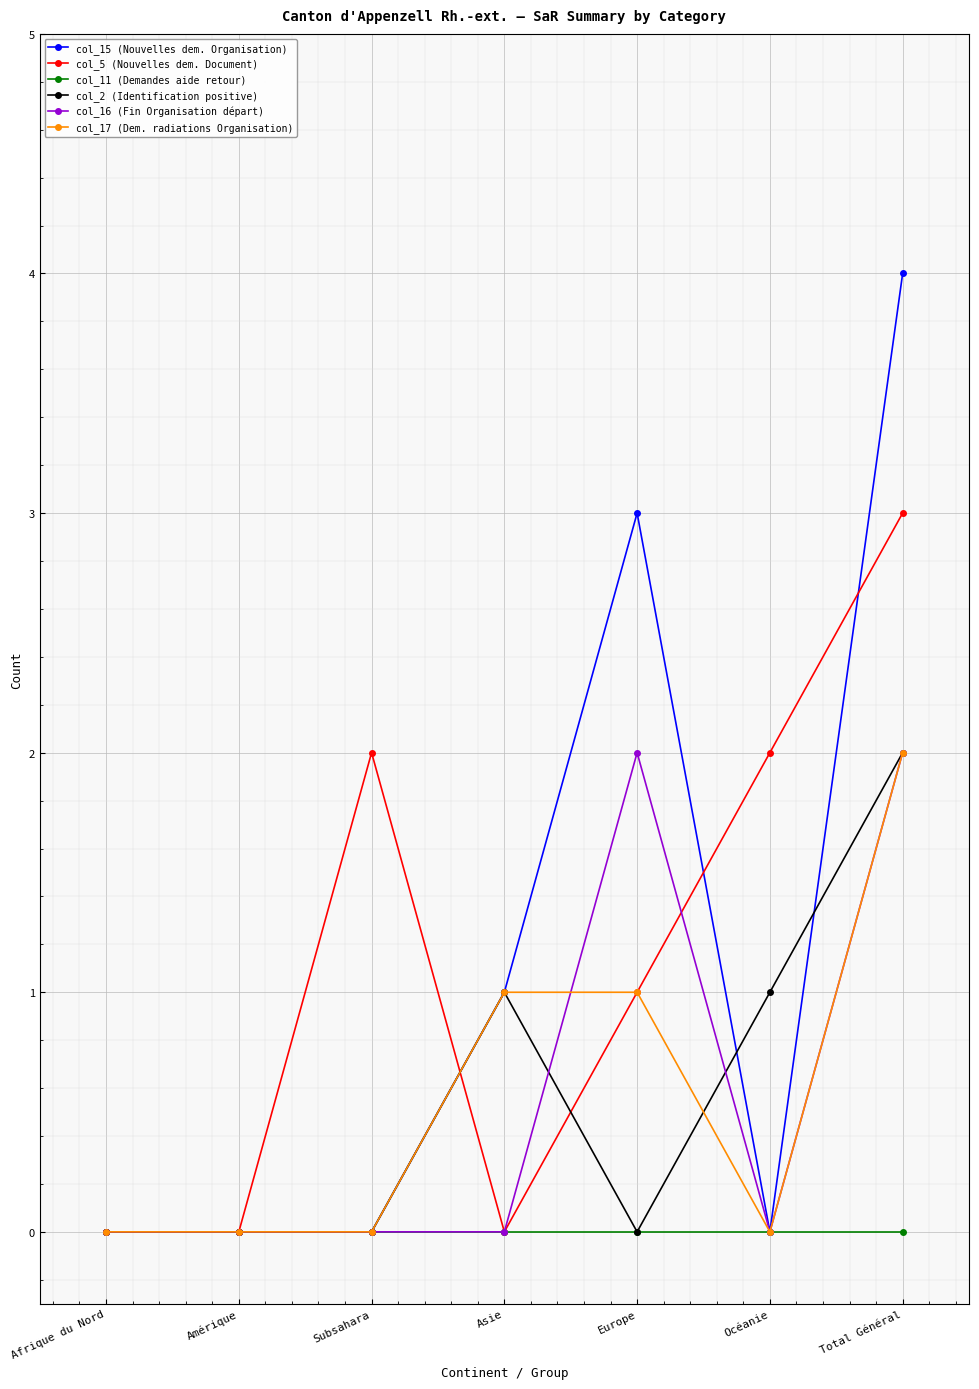

What is the spread (max minus min) of values at Asie?

1